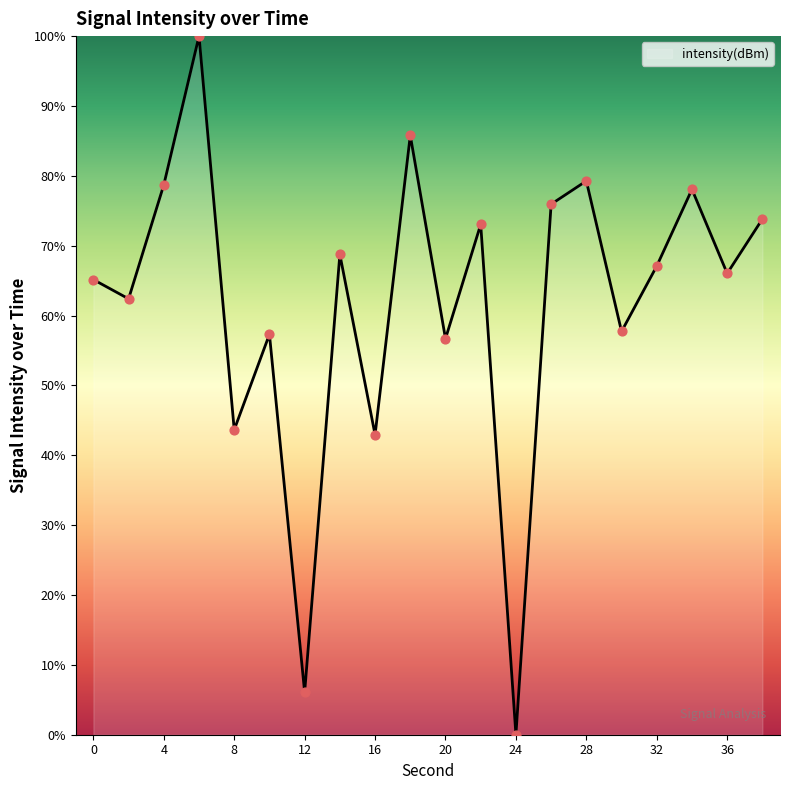

What is the maximum value shown in the chart?

100.0